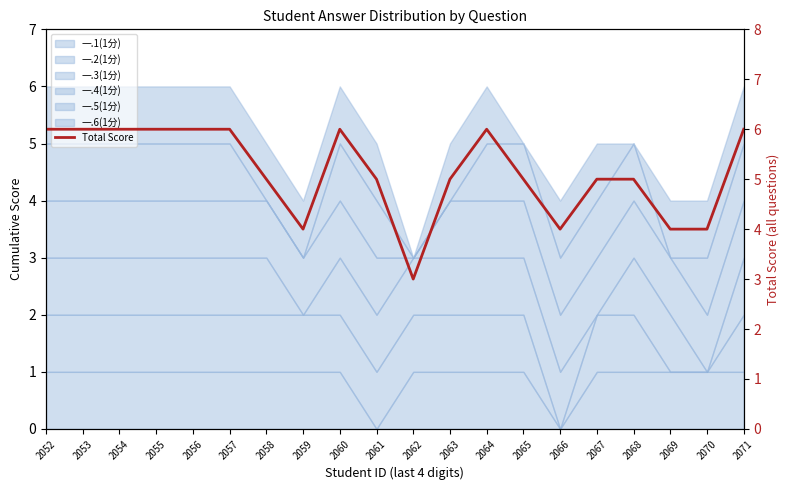

Reading left to right, what are all the values shown in this chart?

6	6	6	6	6	6	5	4	6	5	3	5	6	5	4	5	5	4	4	6